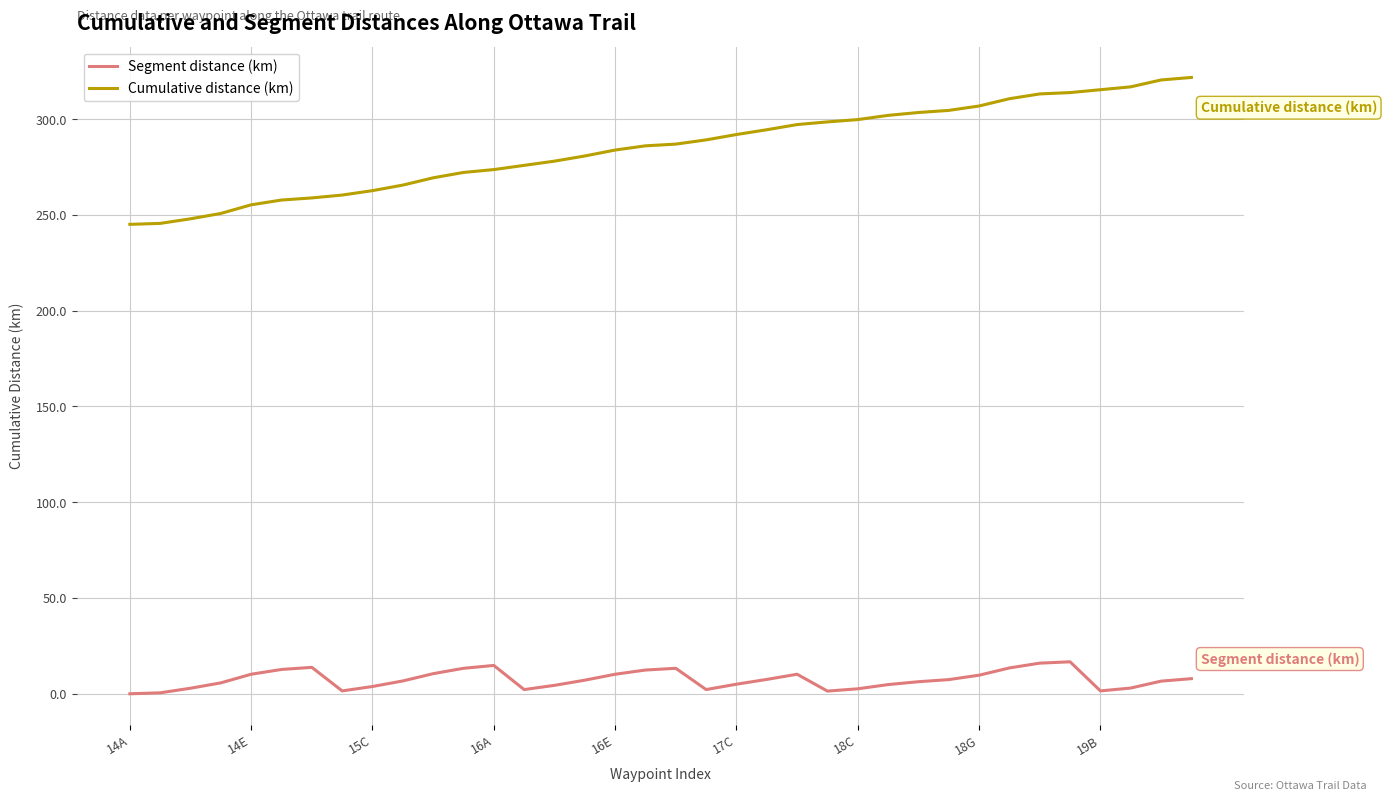

How many lines are shown in the chart?

2